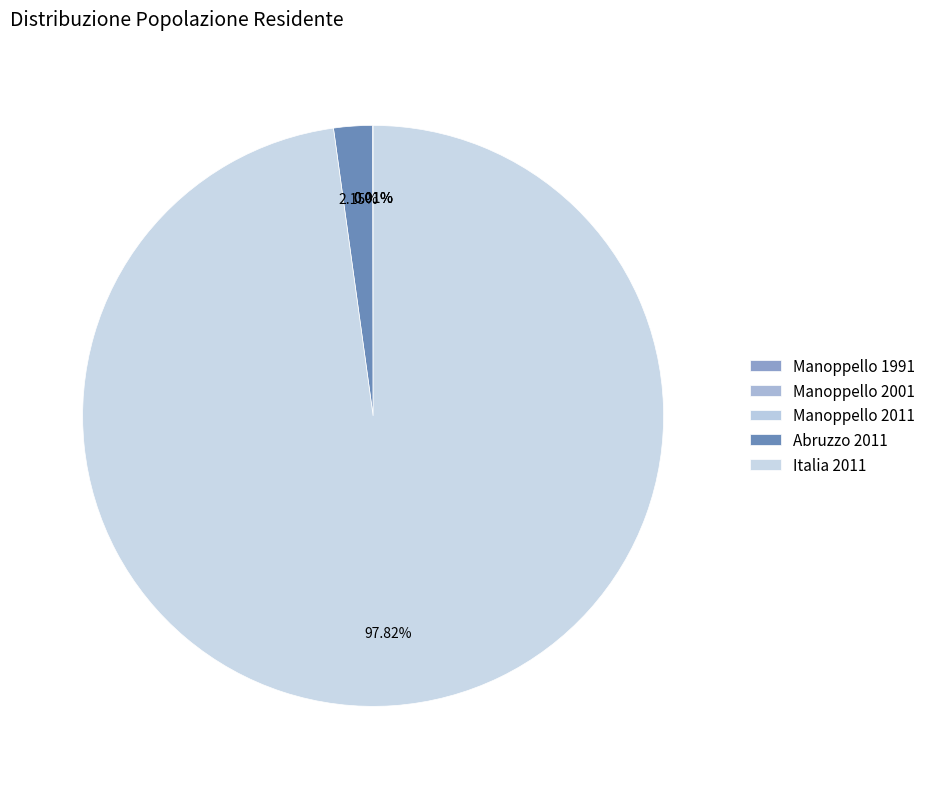

Does Italia 2011 represent more than half of the total?

Yes